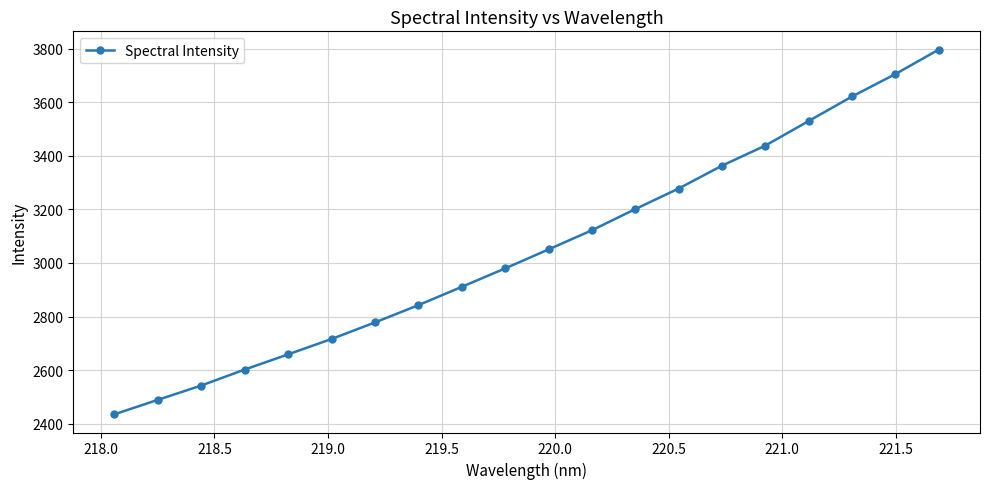

What is the value of the 5th point from the left?

2658.6